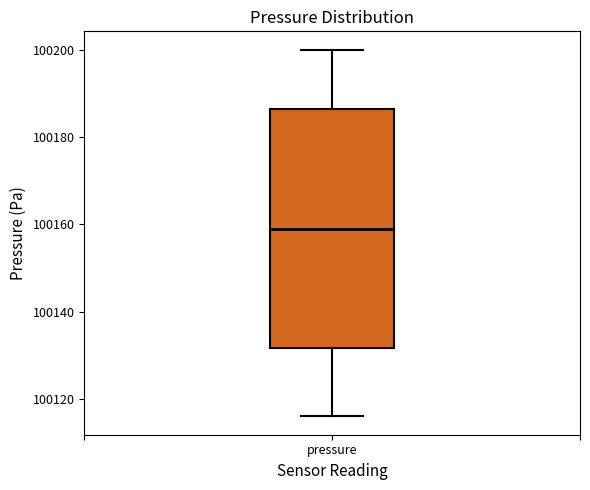

Where is the lower edge of the box for pressure on the y-axis? The values are not printed on the chart, so give them approximately, as read against the axis.

100132